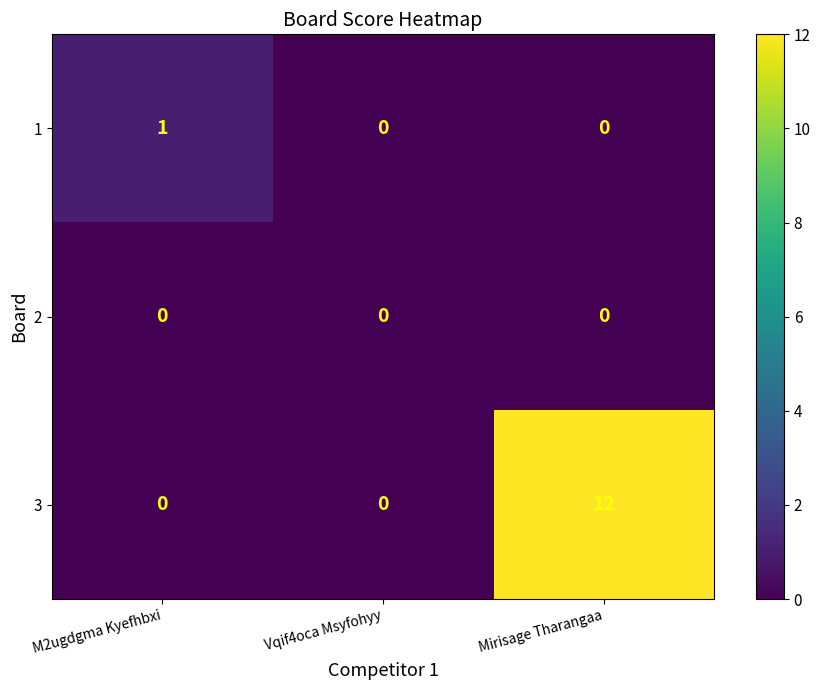

At which category is the sum across all series the highest?

Mirisage Tharangaa